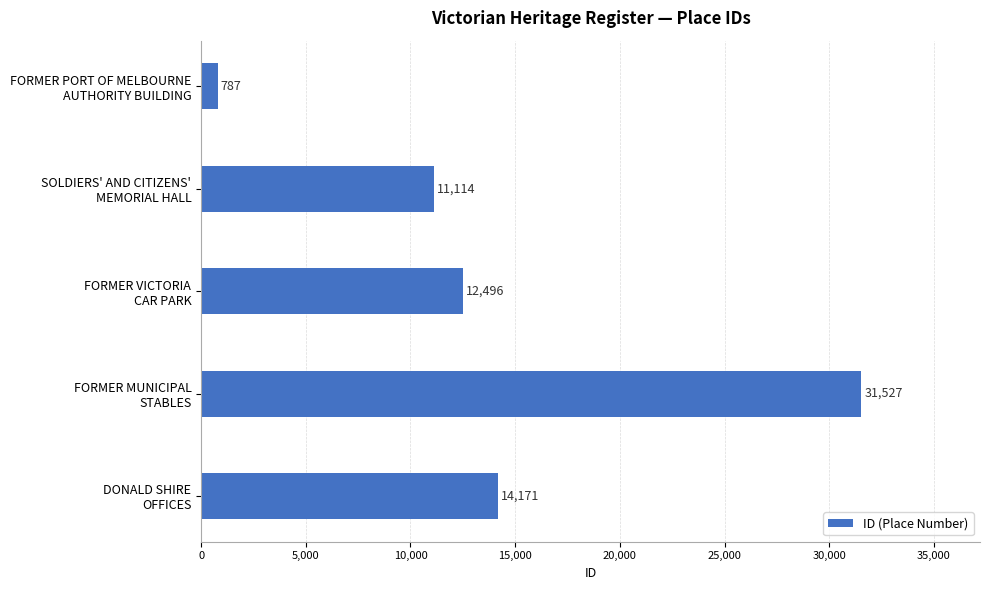

What is the average value?

14019